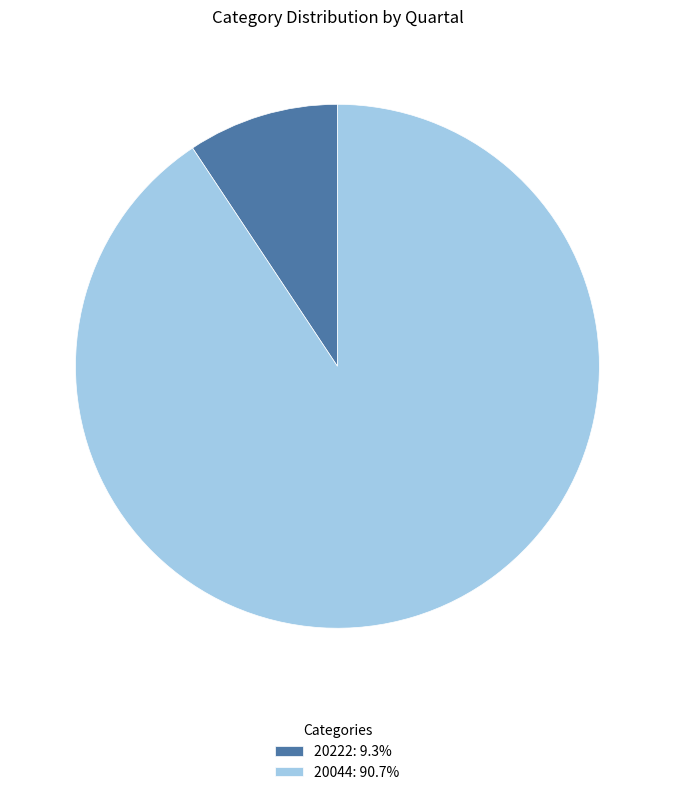

Count the number of slices in the pie.

2